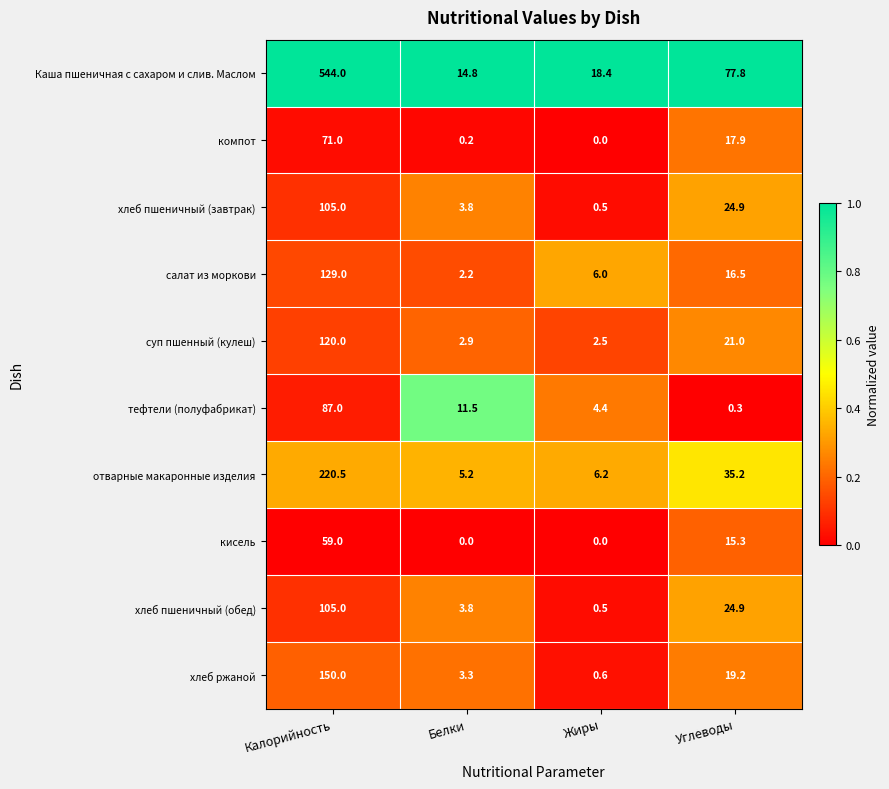

What is the difference between the maximum and second lowest values in the кисель series?

59.0